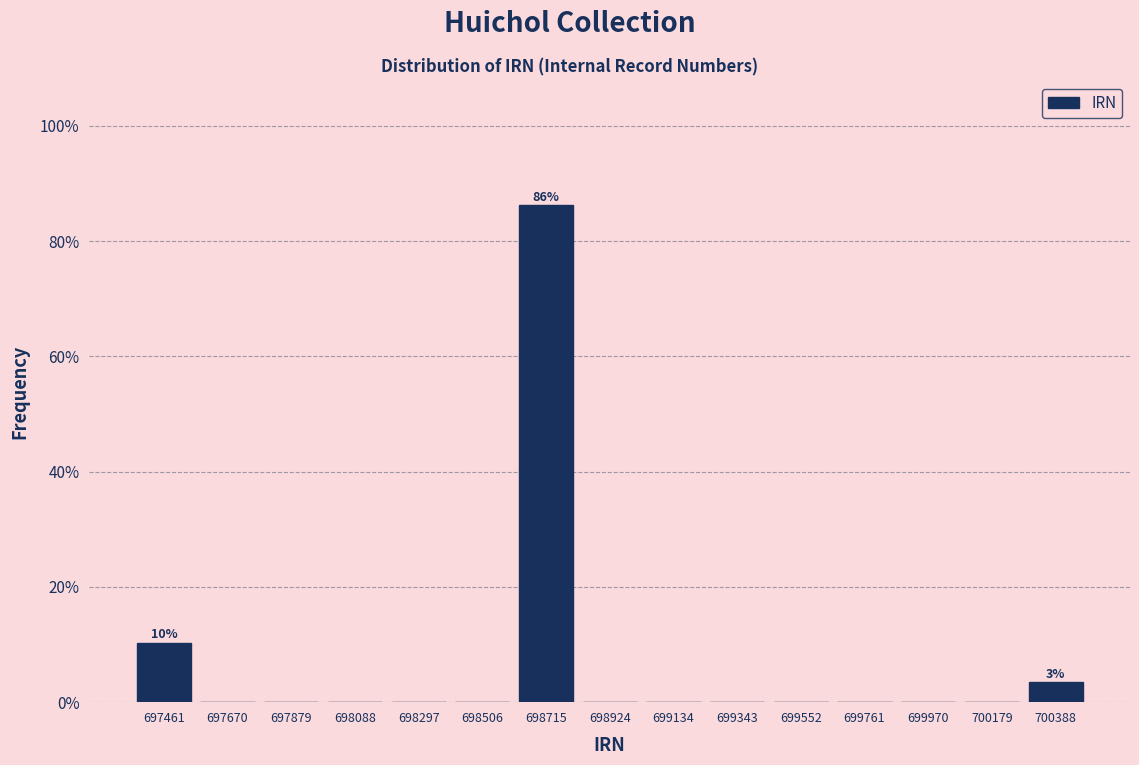

Which range on the x-axis has the tallest bar?

698600 to 698800